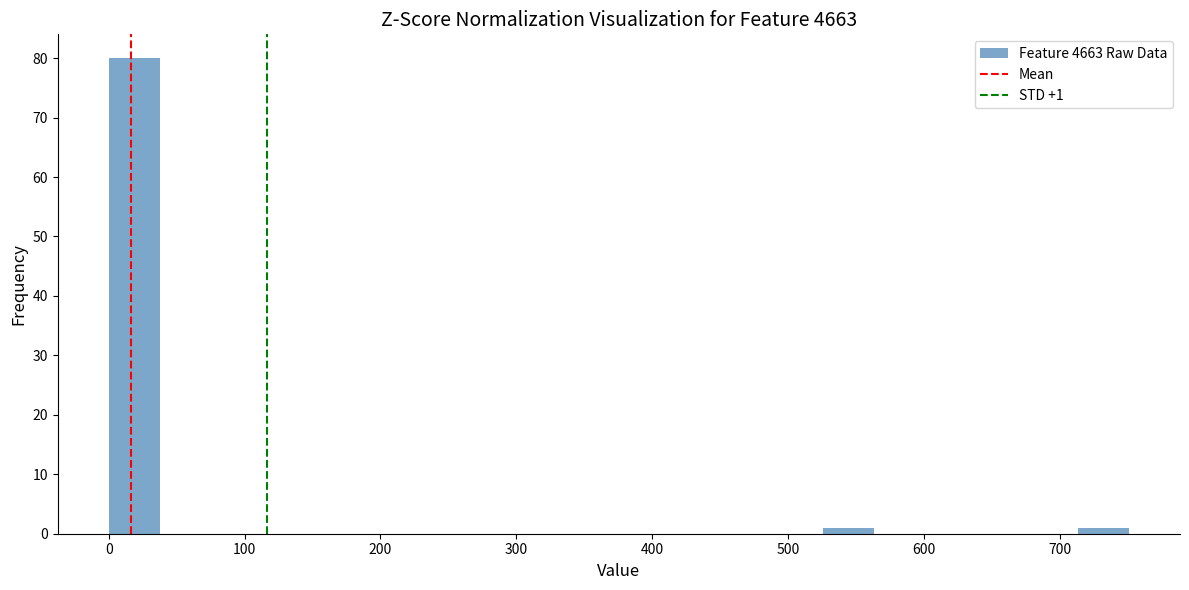

Around what value on the x-axis is the tallest bar? Give the approximate position of its centre, as read against the axis.

20